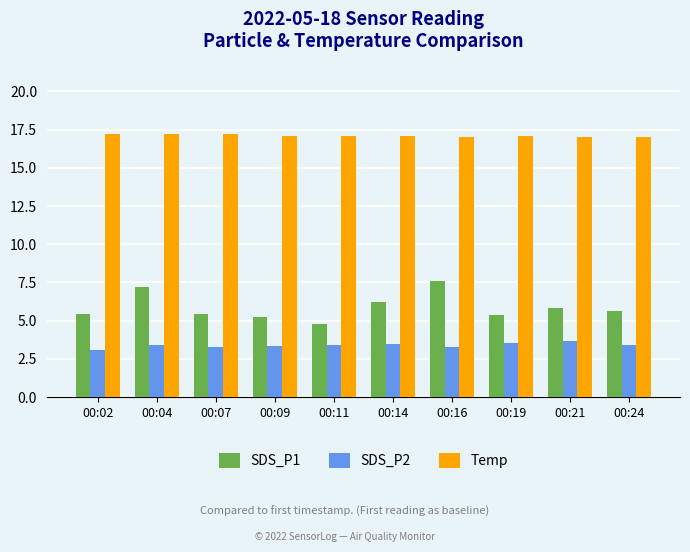

The SDS_P1 series shows 8.4 at 00:21. True or false?

False